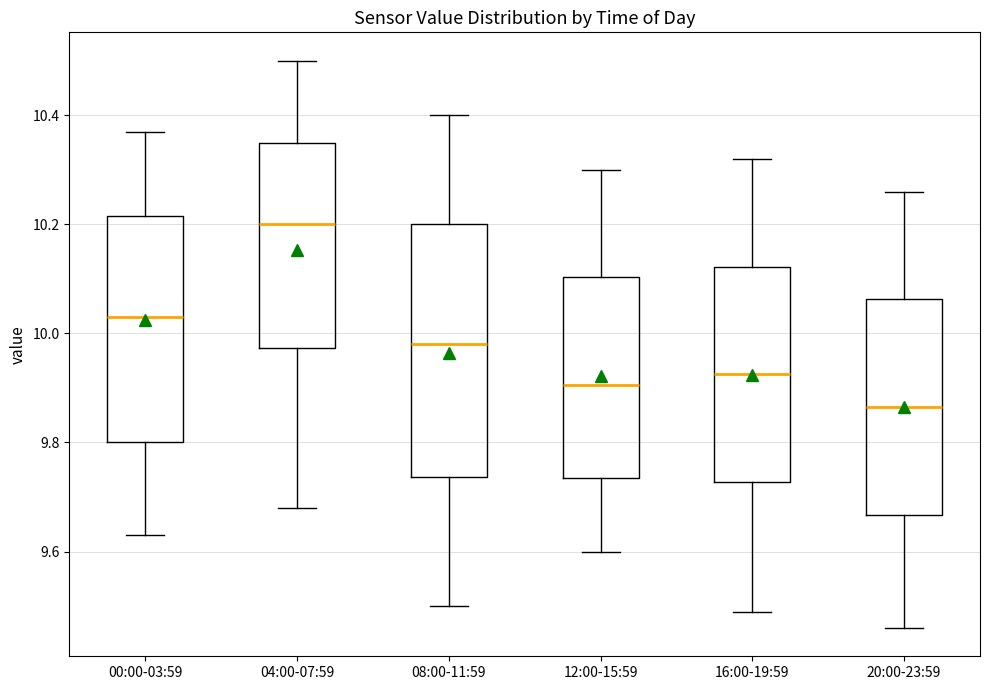

Where does the upper whisker of the box for 16:00-19:59 end on the y-axis? The values are not printed on the chart, so give them approximately, as read against the axis.

10.32